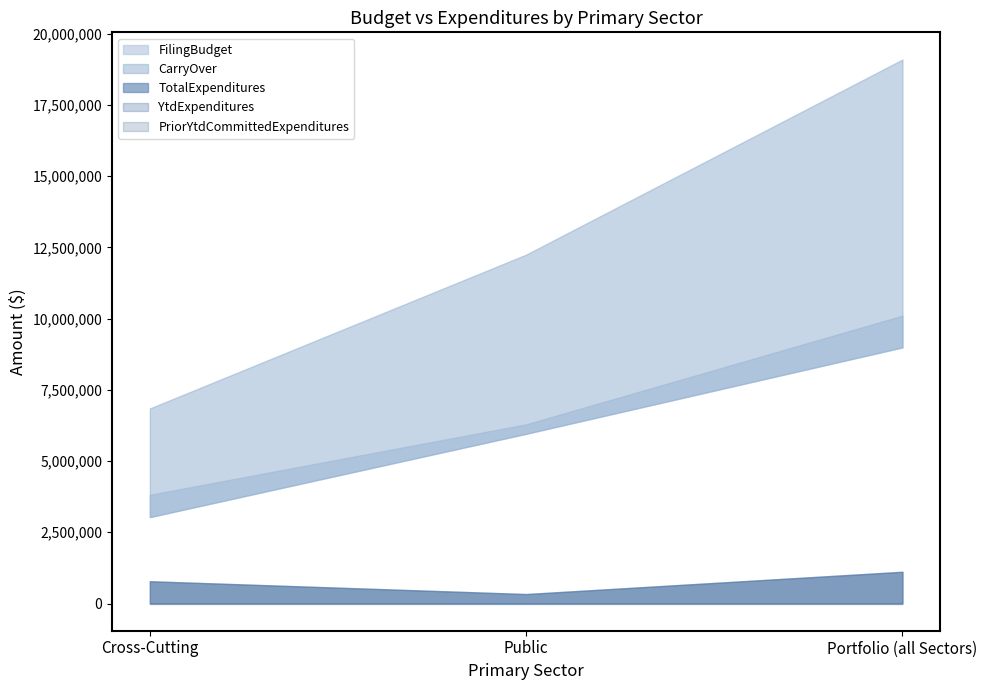

Read the RevisedOperatingBudget value at Public, to the nearest 50.

12244400